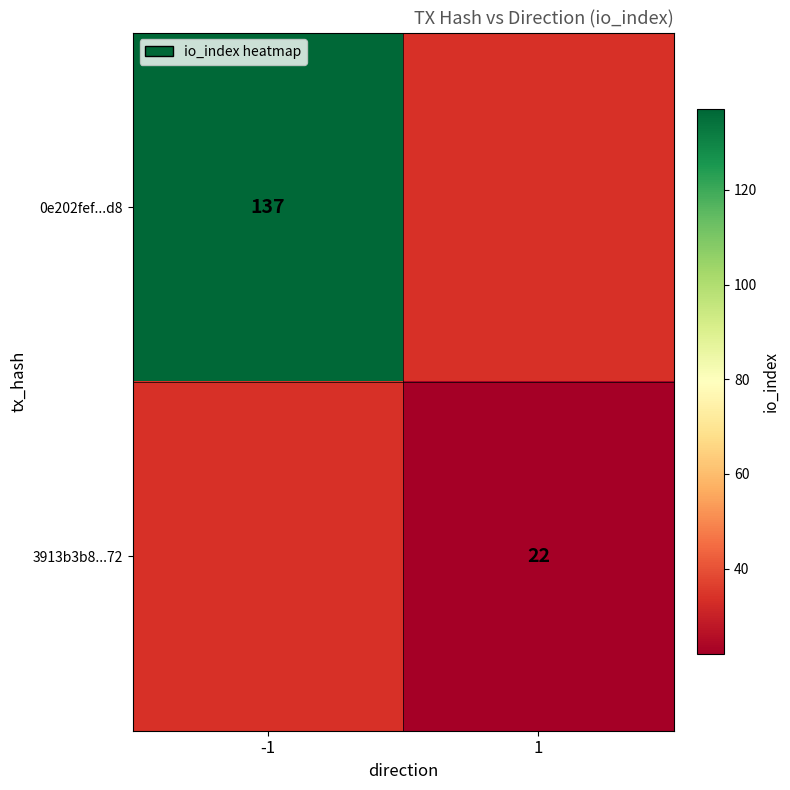

True or false: 3913b3b8...72 has a value of 38 at 1.

False